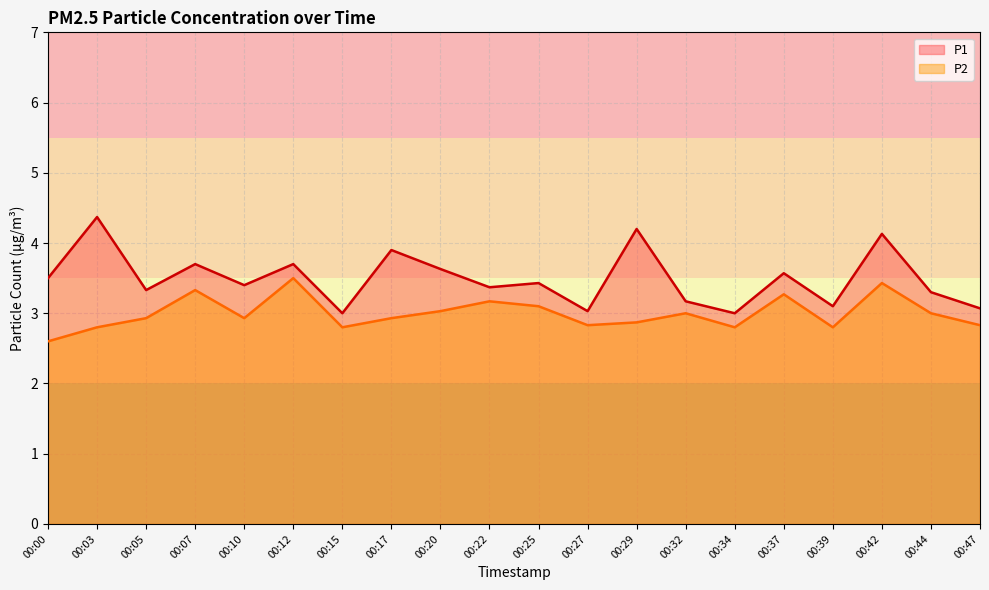

What is the total value across all series at 00:42?

7.6